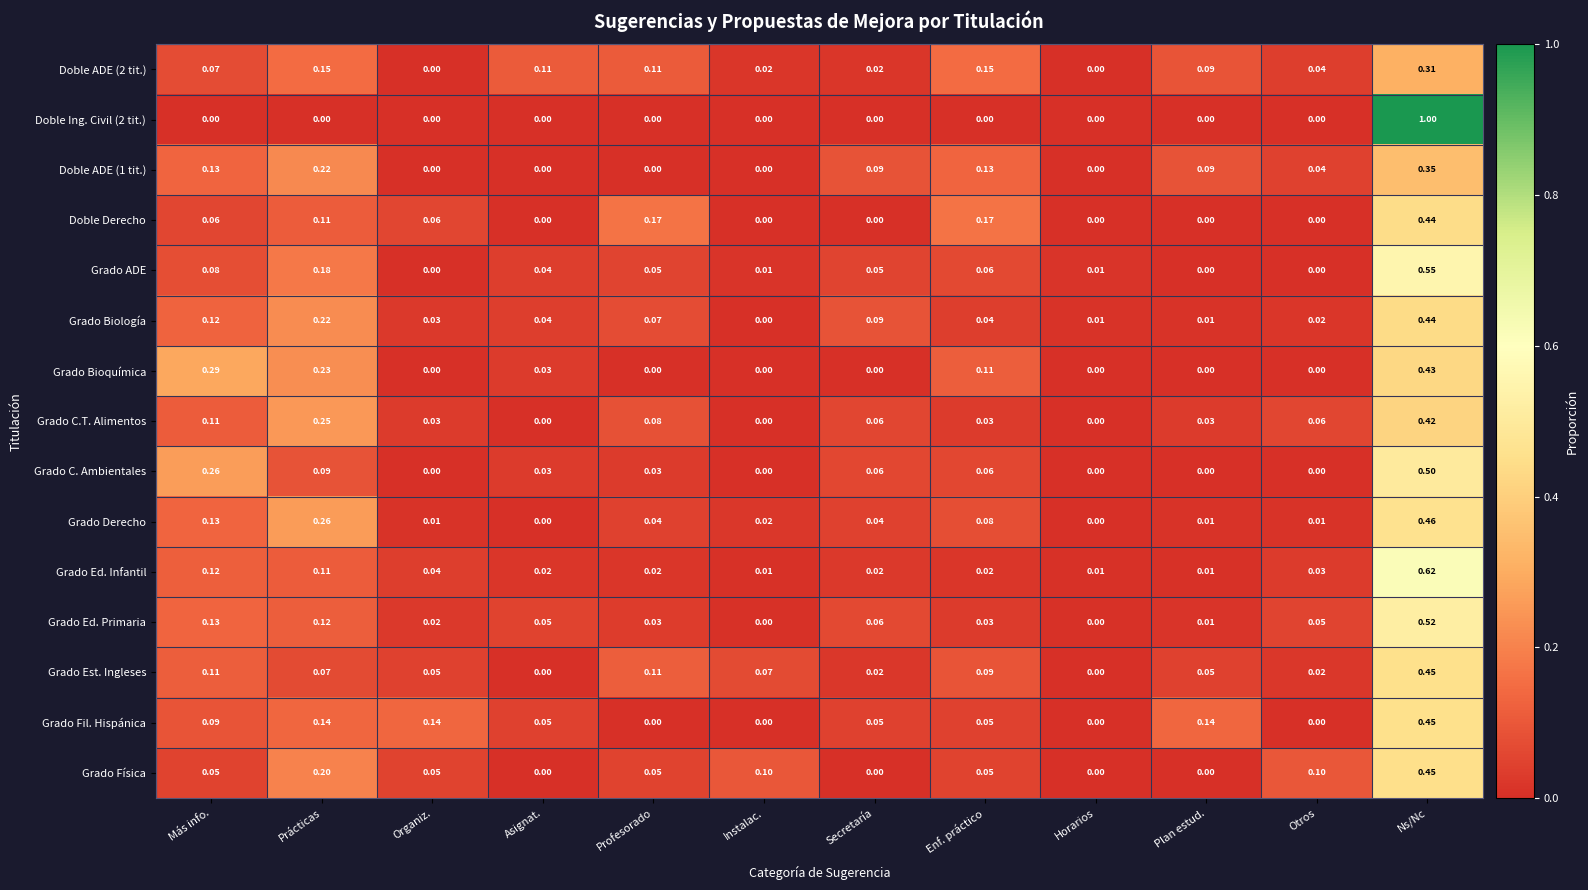

At which category is the sum across all series the highest?

Ns/Nc